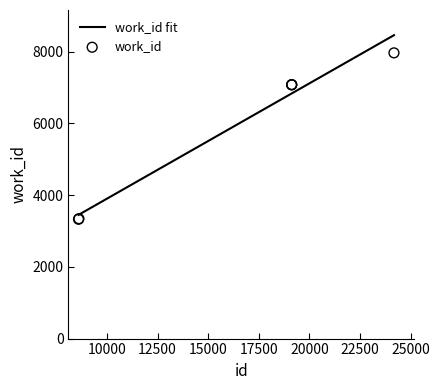

Approximately how many times larger is the value at 24176 compared to 19127?

1.1